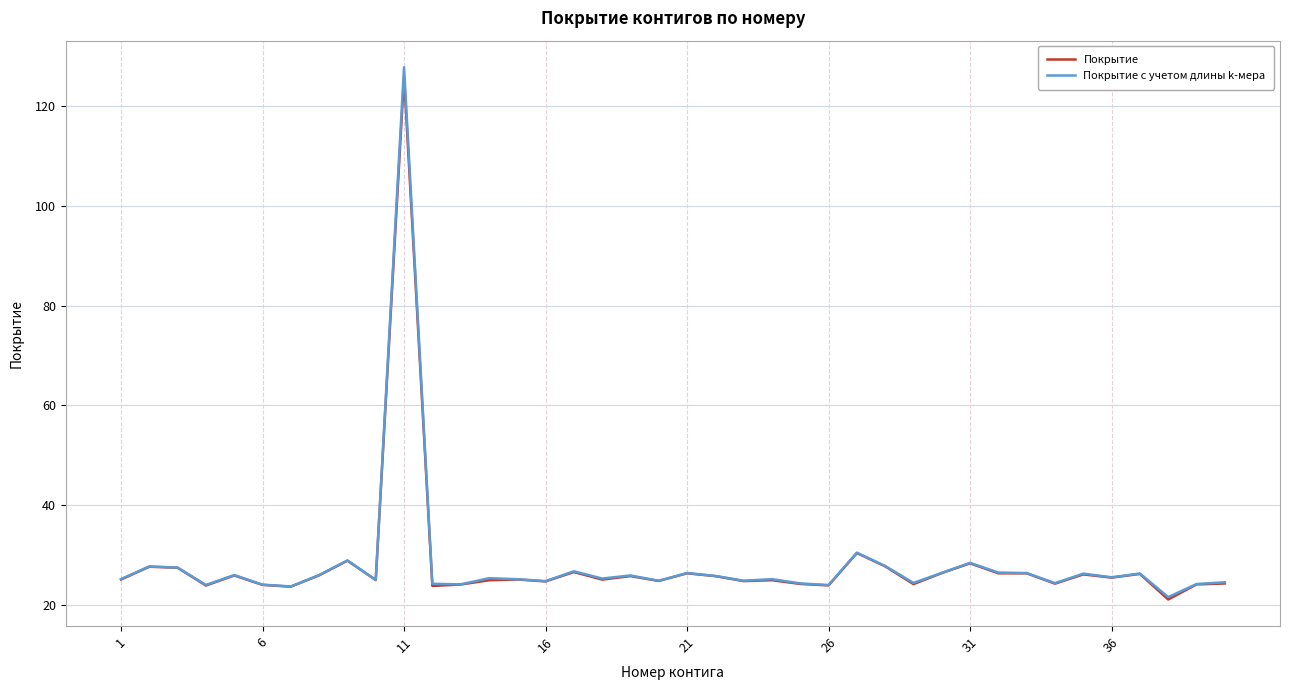

Which series has the widest spread of values?

Покрытие с учетом длины k-мера